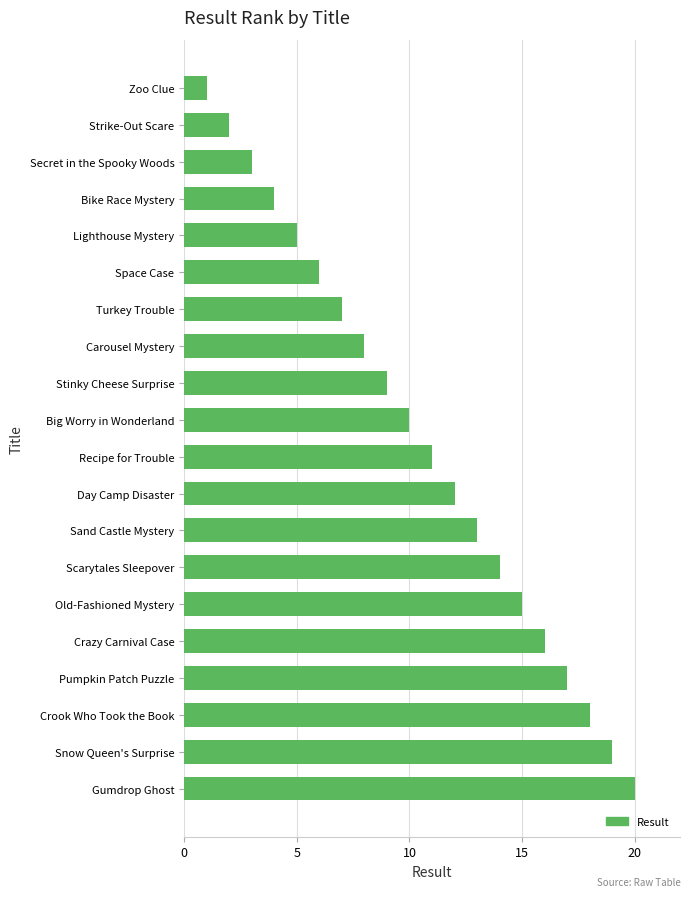

Where is the data nearest to the value 10?

Big Worry in Wonderland